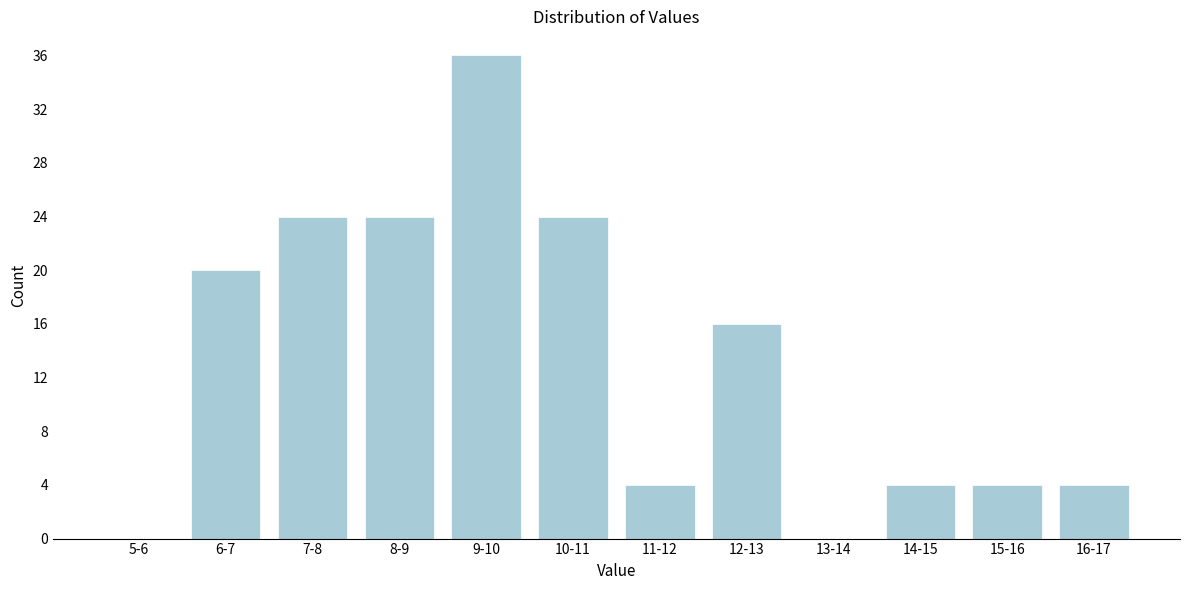

Reading left to right, extract all data points from this chart.

5-6=0	6-7=20	7-8=24	8-9=24	9-10=36	10-11=24	11-12=4	12-13=16	13-14=0	14-15=4	15-16=4	16-17=4